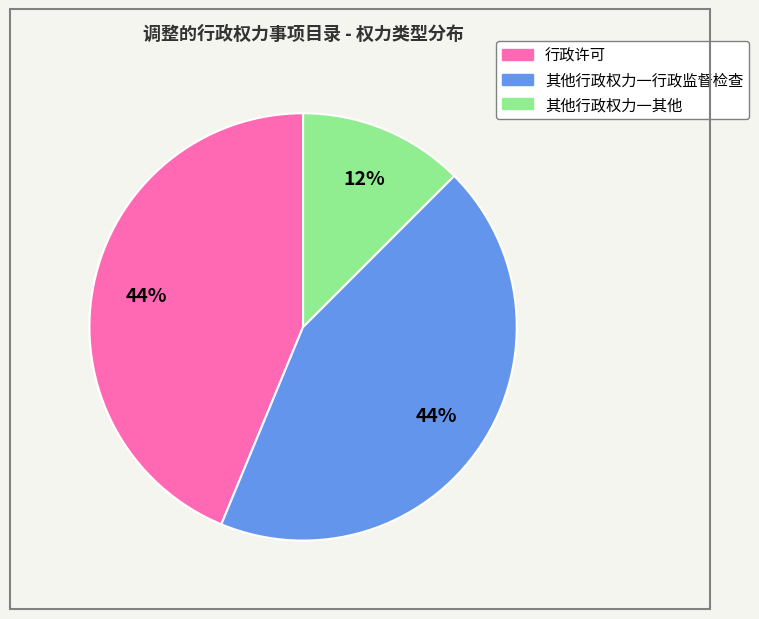

Do 其他行政权力一其他 and 行政许可 together represent more than half of the pie?

Yes